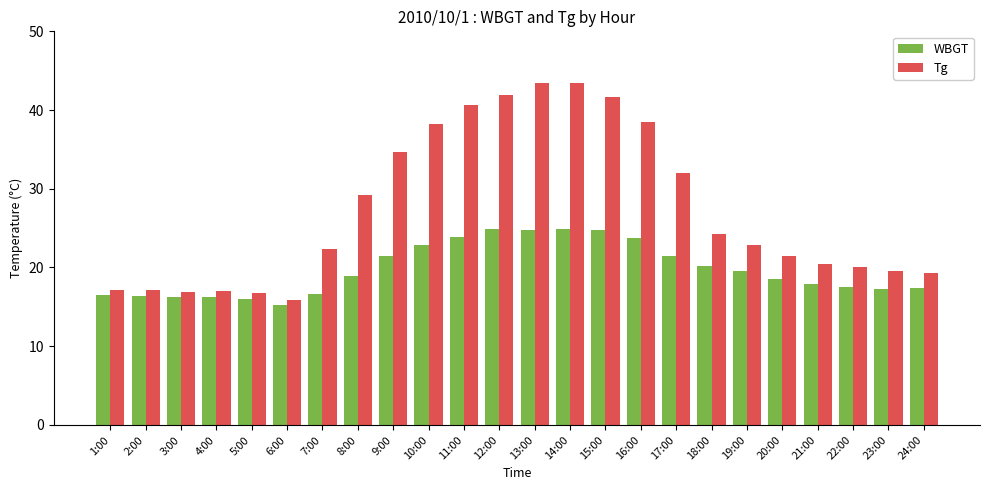

What is the difference between the maximum and minimum values in the Tg series?

27.5